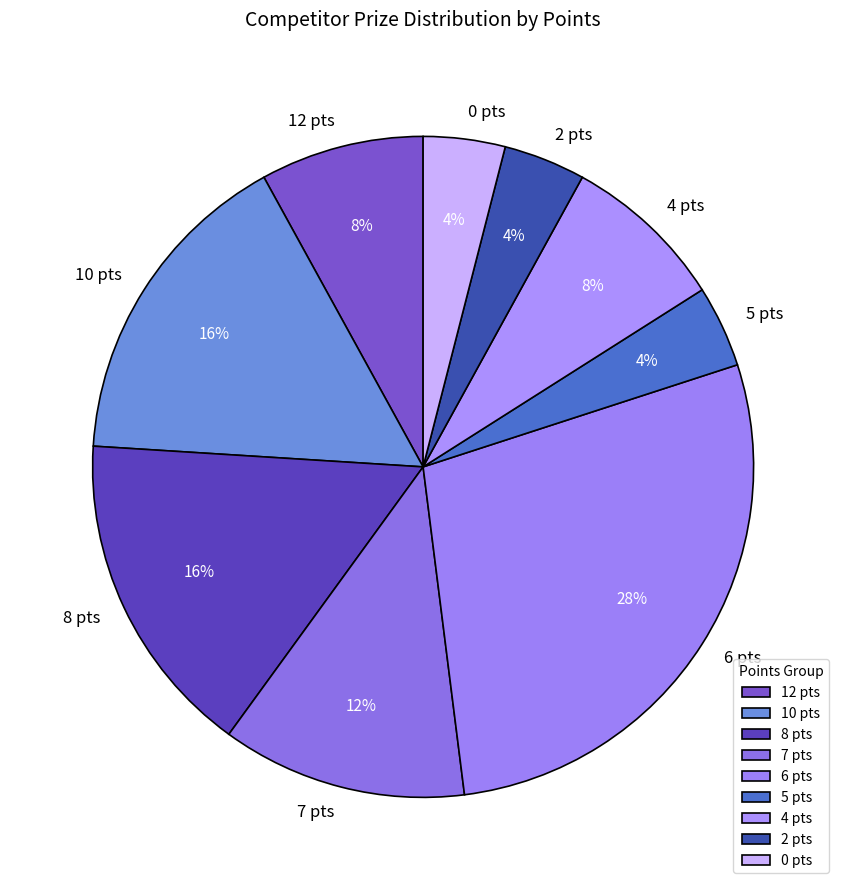

Does any single category account for the majority?

No